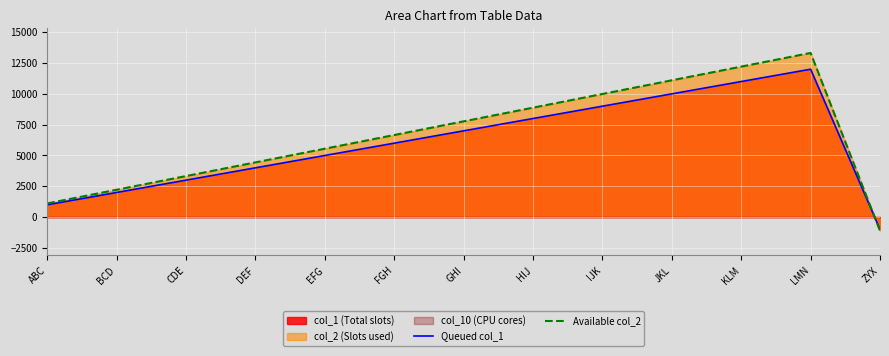

At which label does Available col_2 reach its peak?

LMN